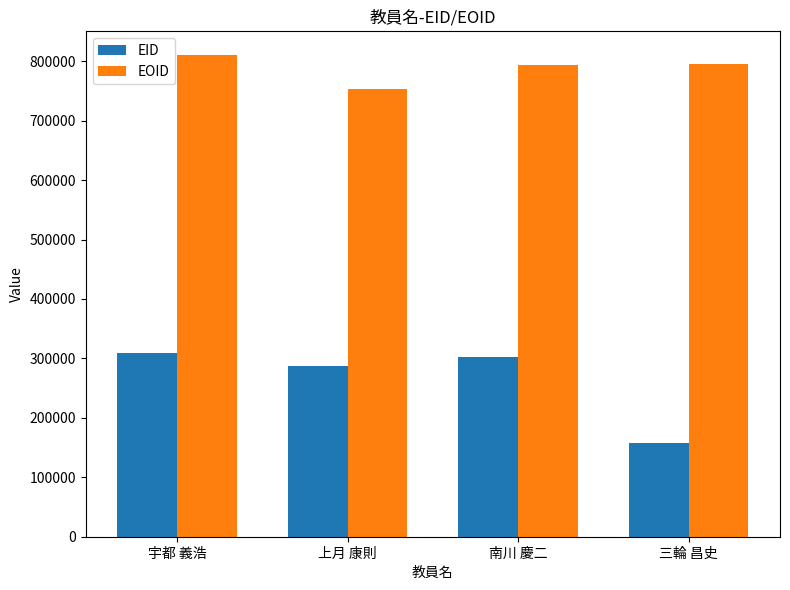

Which series has the largest total across all categories?

EOID